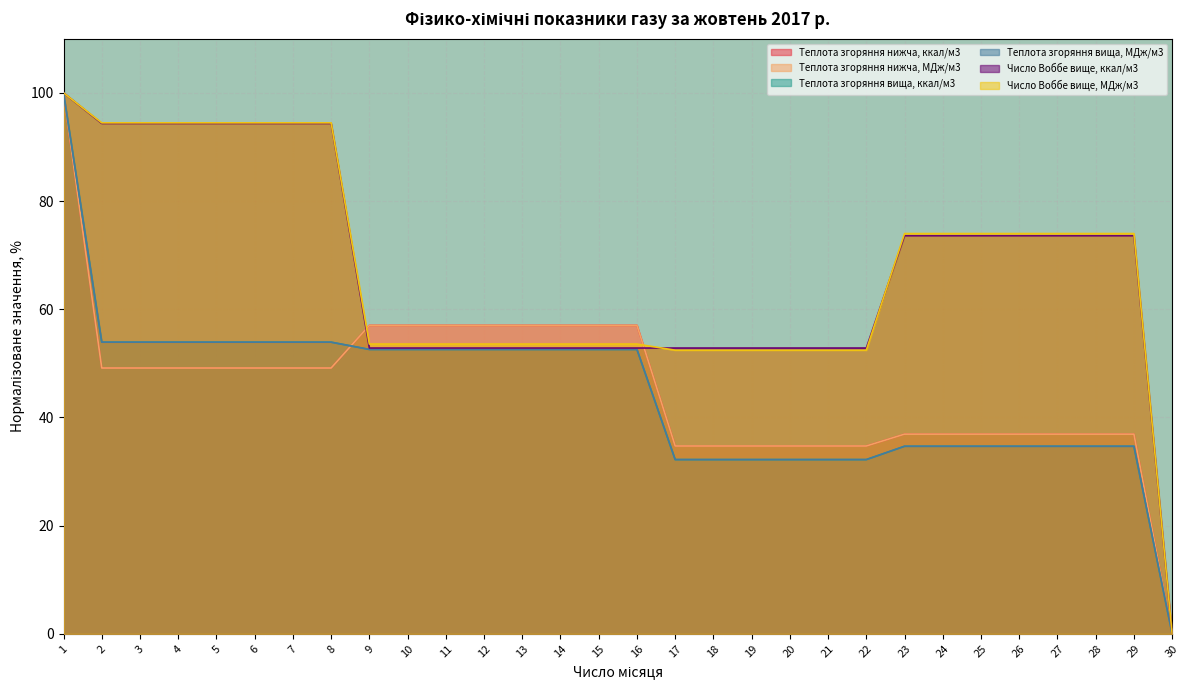

What is the sum of the Теплота згоряння вища, ккал/м3 values at 19 and 29?

66.9